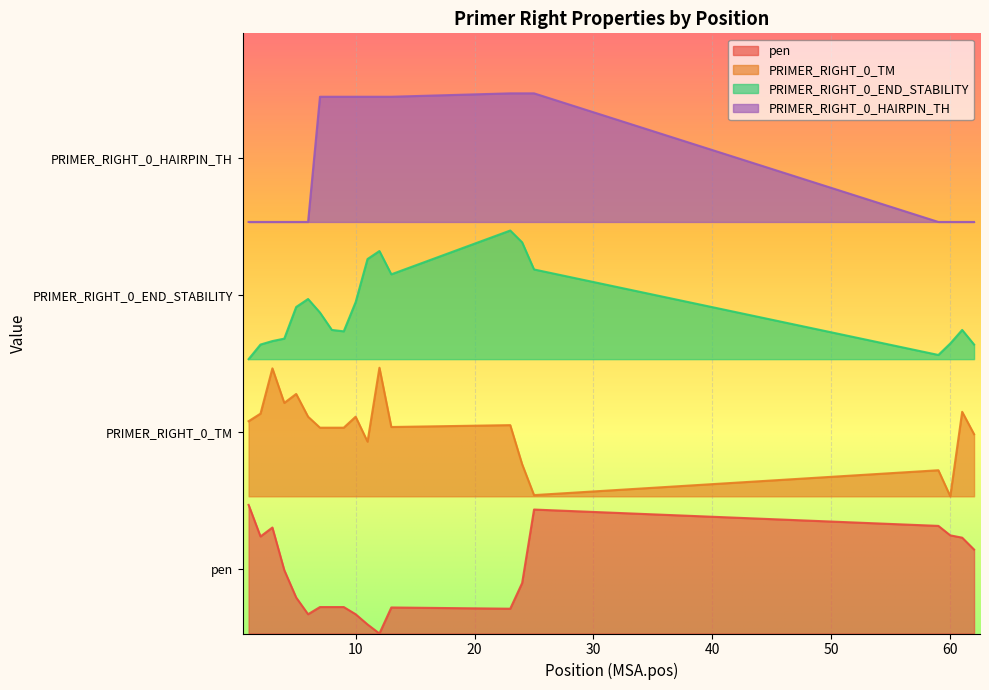

What is the total value across all series at 4?

11.7